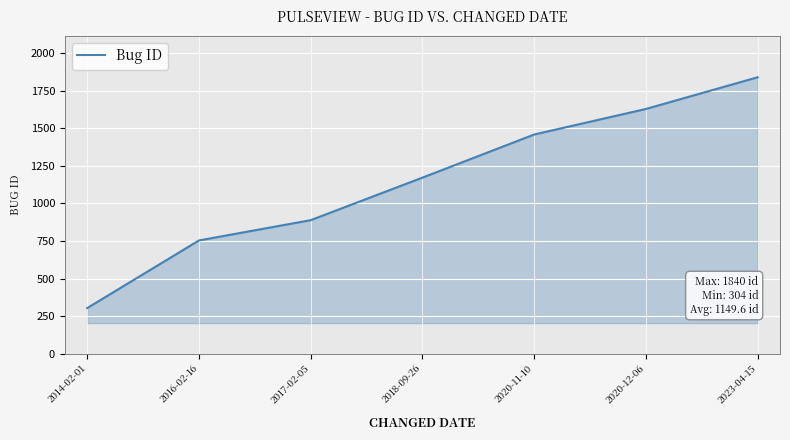

What is the ratio of the value at 2018-09-26 to the value at 2014-02-01?

3.9